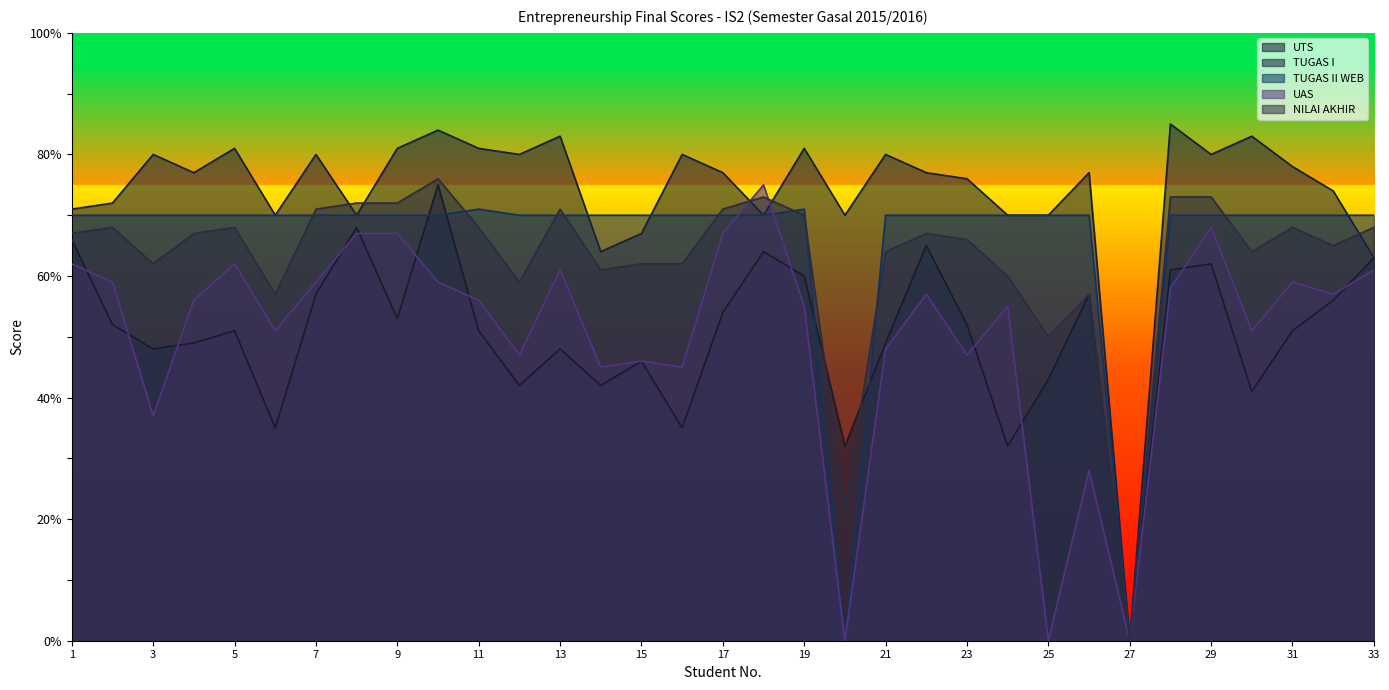

Reading right to left, extract all data points from this chart.

UTS: 63	56	51	41	62	61	0	57	43	32	52	65	49	32	60	64	54	35	46	42	48	42	51	75	53	68	57	35	51	49	48	52	66
TUGAS I: 63	74	78	83	80	85	0	77	70	70	76	77	80	70	81	70	77	80	67	64	83	80	81	84	81	70	80	70	81	77	80	72	71
TUGAS II WEB: 70	70	70	70	70	70	0	70	70	70	70	70	70	0	71	70	70	70	70	70	70	70	71	70	70	70	70	70	70	70	70	70	70
UAS: 61	57	59	51	68	58	0	28	0	55	47	57	48	0	55	75	67	45	46	45	61	47	56	59	67	67	59	51	62	56	37	59	62
NILAI AKHIR: 68	65	68	64	73	73	0	57	50	60	66	67	64	22	70	73	71	62	62	61	71	59	68	76	72	72	71	57	68	67	62	68	67